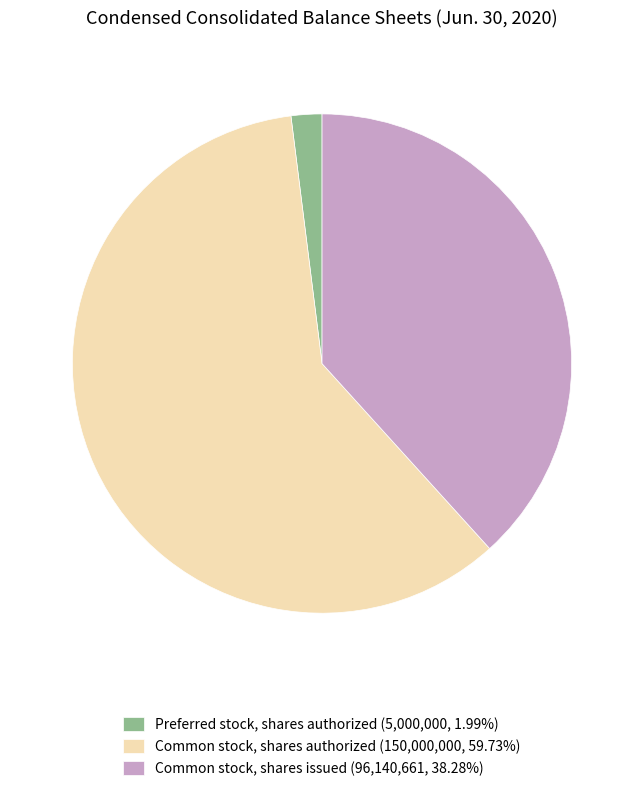

Does any single category account for the majority?

Yes